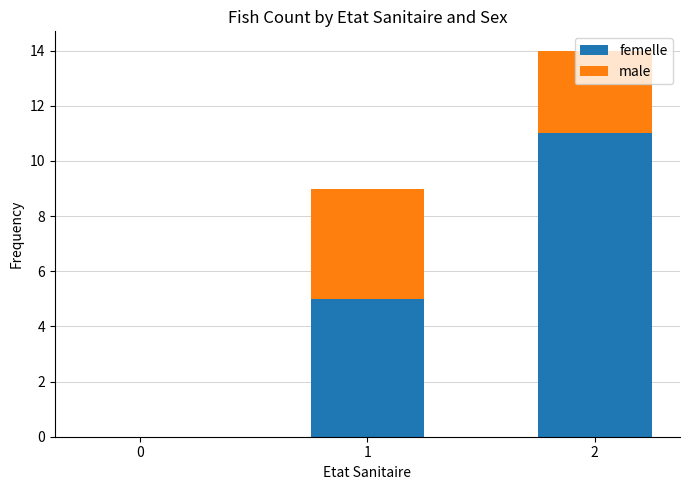

What is the sum of all femelle values?

16